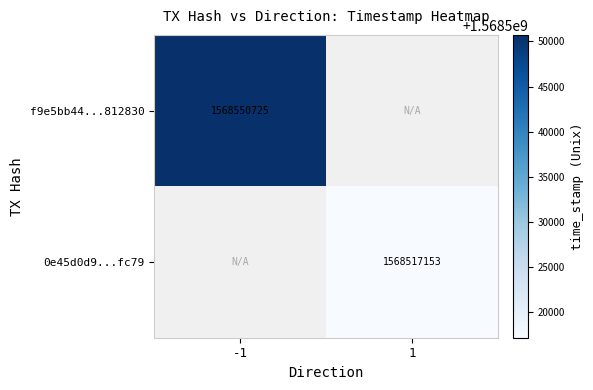

True or false: 0e45d0d9...fc79 has a value of 2131309207 at 1.

False